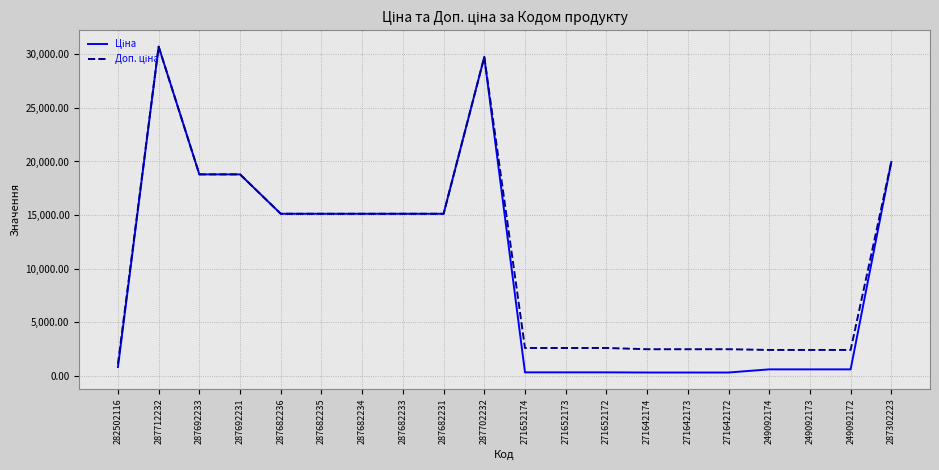

What is the greatest value displayed?

30717.1